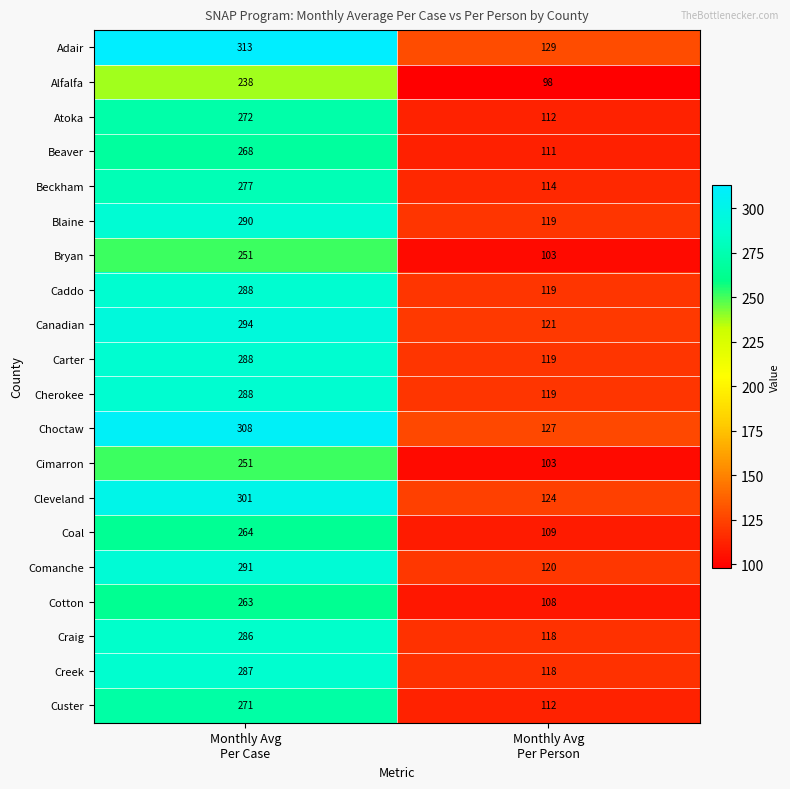

Which series has the largest range (max minus min)?

Adair